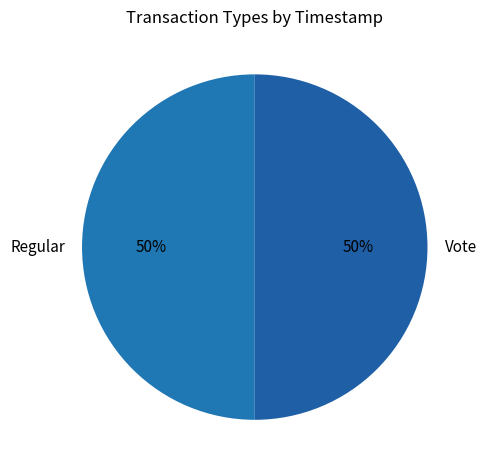

Combined, do Regular and Vote account for over 50%?

Yes